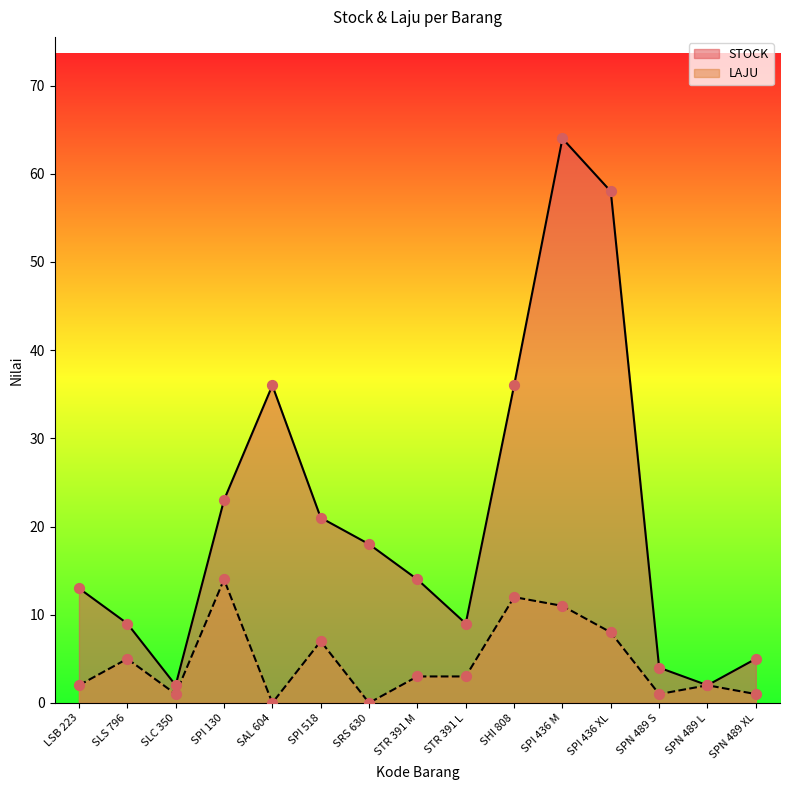

What is the total value across all series at SPI 436 M?

75